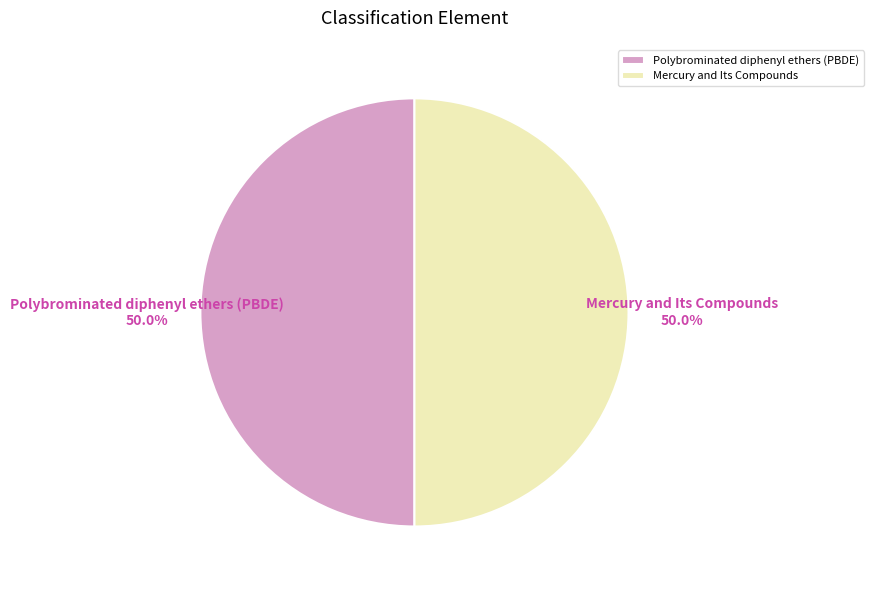

Do Polybrominated diphenyl ethers (PBDE) and Mercury and Its Compounds together represent more than half of the pie?

Yes